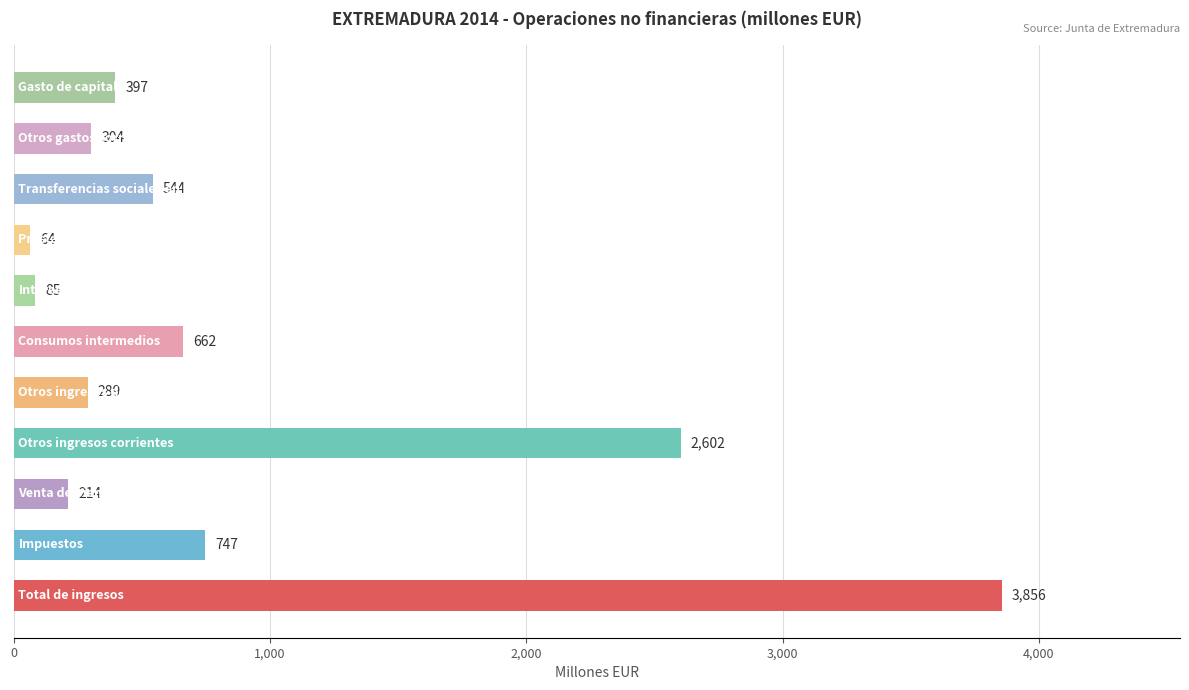

Reading top to bottom, extract all data points from this chart.

397	304	544	64	85	662	289	2602	214	747	3856